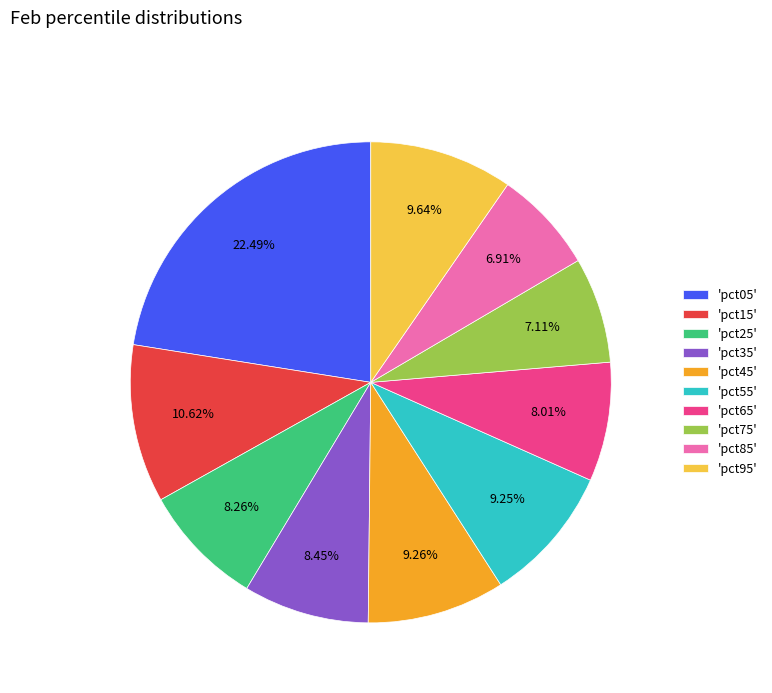

Is there any slice that represents more than half of the pie?

No